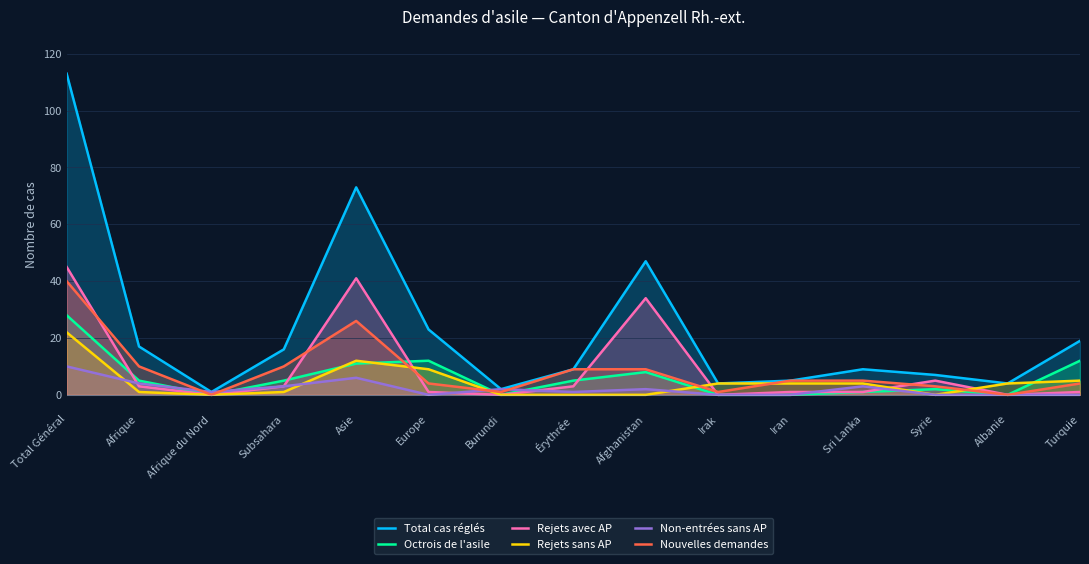

Reading right to left, what are all the values shown in this chart?

Total cas réglés: Turquie=19	Albanie=4	Syrie=7	Sri Lanka=9	Iran=5	Irak=4	Afghanistan=47	Érythrée=9	Burundi=2	Europe=23	Asie=73	Subsahara=16	Afrique du Nord=1	Afrique=17	Total Général=113
Octrois de l'asile: Turquie=12	Albanie=0	Syrie=2	Sri Lanka=1	Iran=0	Irak=0	Afghanistan=8	Érythrée=5	Burundi=0	Europe=12	Asie=11	Subsahara=5	Afrique du Nord=0	Afrique=5	Total Général=28
Rejets avec AP: Turquie=1	Albanie=0	Syrie=5	Sri Lanka=1	Iran=1	Irak=0	Afghanistan=34	Érythrée=3	Burundi=0	Europe=1	Asie=41	Subsahara=3	Afrique du Nord=0	Afrique=3	Total Général=45
Rejets sans AP: Turquie=5	Albanie=4	Syrie=0	Sri Lanka=4	Iran=4	Irak=4	Afghanistan=0	Érythrée=0	Burundi=0	Europe=9	Asie=12	Subsahara=1	Afrique du Nord=0	Afrique=1	Total Général=22
Non-entrées sans AP: Turquie=0	Albanie=0	Syrie=0	Sri Lanka=3	Iran=0	Irak=0	Afghanistan=2	Érythrée=1	Burundi=2	Europe=0	Asie=6	Subsahara=3	Afrique du Nord=1	Afrique=4	Total Général=10
Nouvelles demandes: Turquie=4	Albanie=0	Syrie=3	Sri Lanka=5	Iran=5	Irak=1	Afghanistan=9	Érythrée=9	Burundi=1	Europe=4	Asie=26	Subsahara=10	Afrique du Nord=0	Afrique=10	Total Général=40